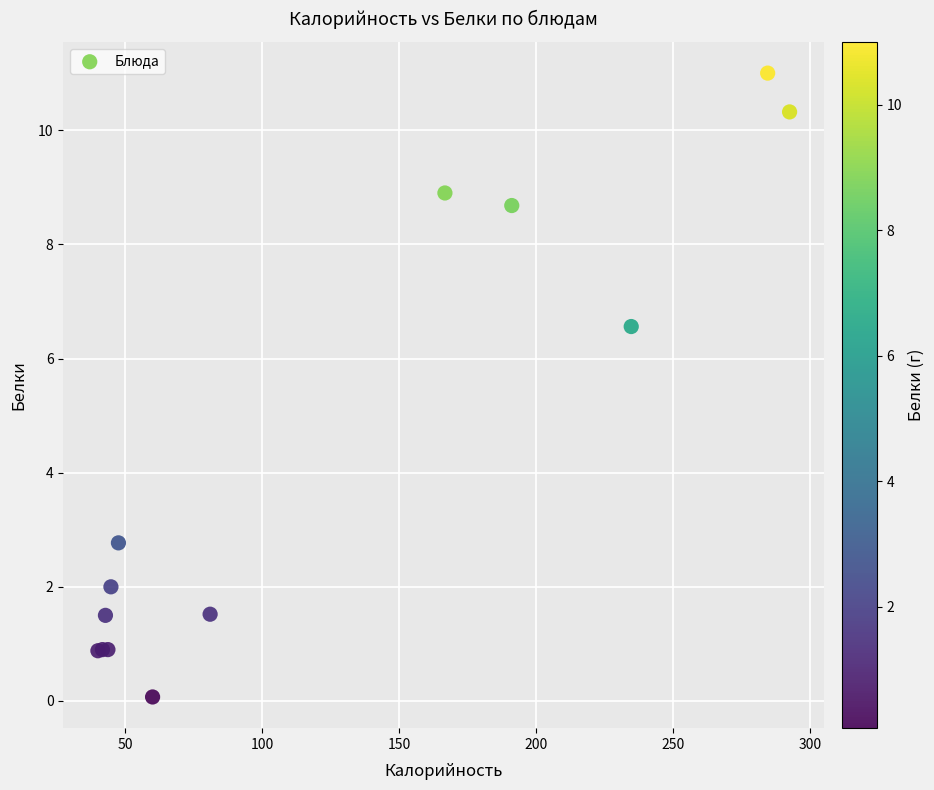

What Y value in the scatter plot is closest to 5?

6.6